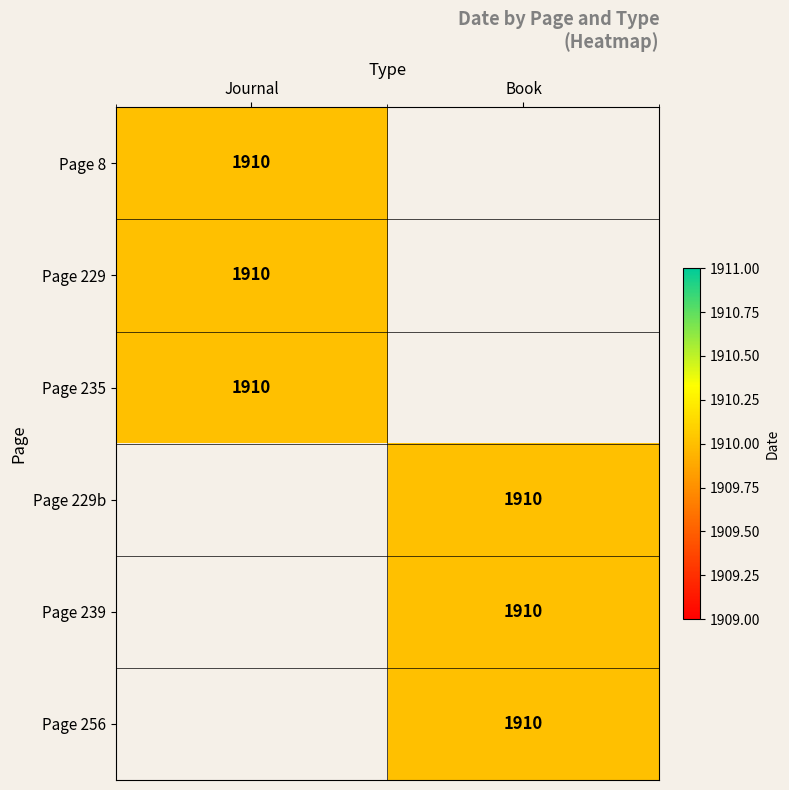

Which series has the widest spread of values?

Journal